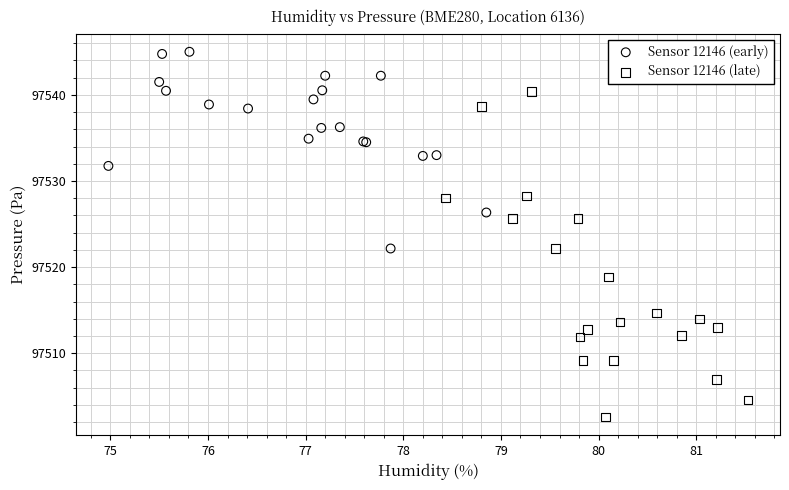

Which series has the widest spread of Y values?

Sensor 12146 (late)